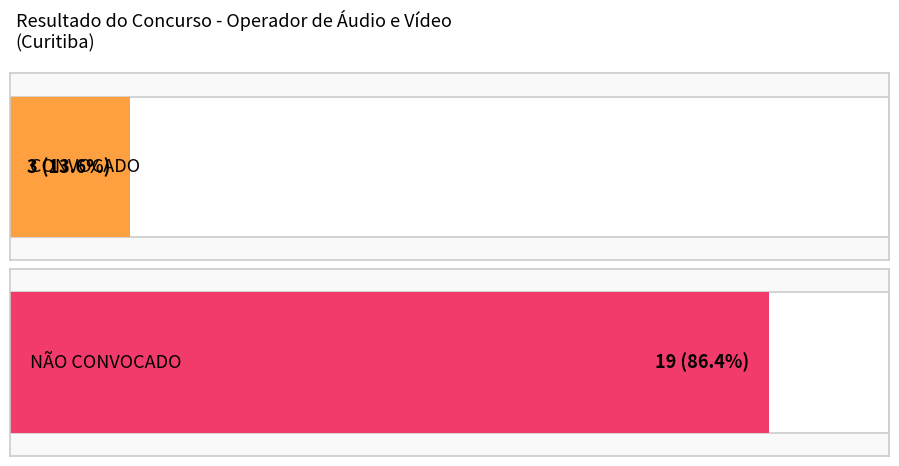

At which label is CONVOCADO closest to 10?

CONVOCADO